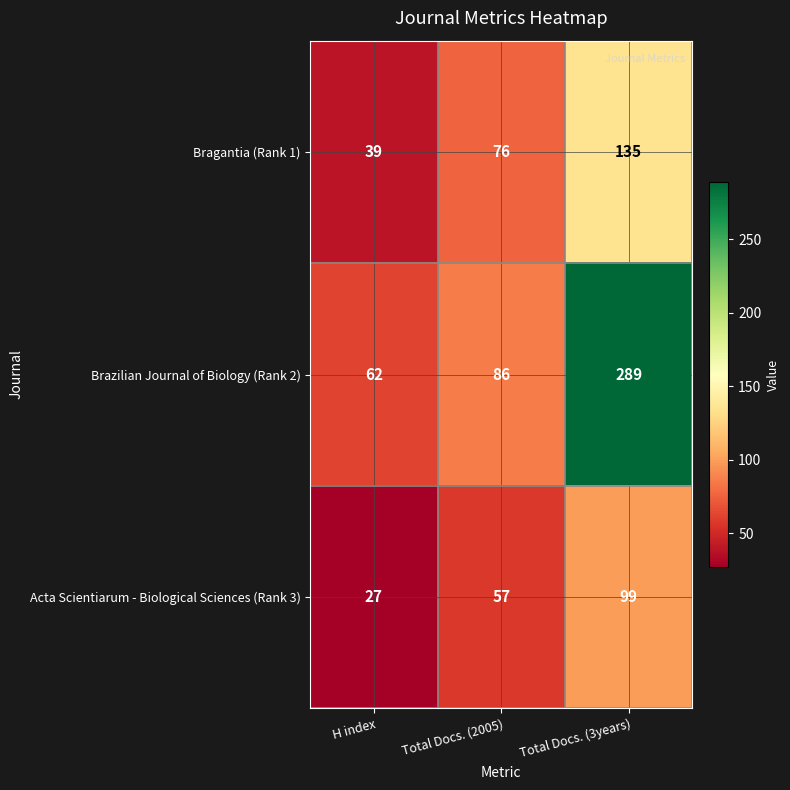

What is the sum of all Acta Scientiarum - Biological Sciences (Rank 3) values?

183